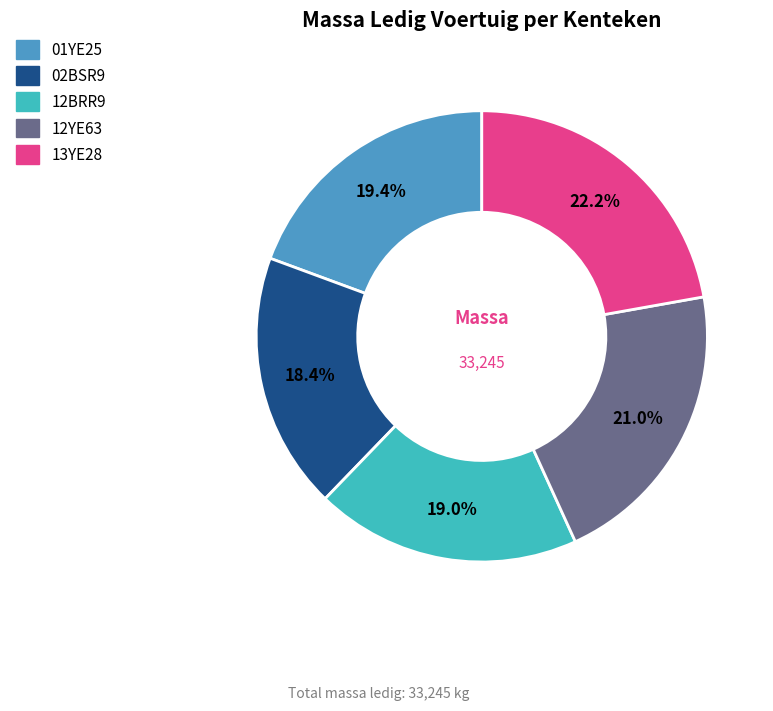

Approximately how many times larger is the value at 01YE25 compared to 12BRR9?

1.0